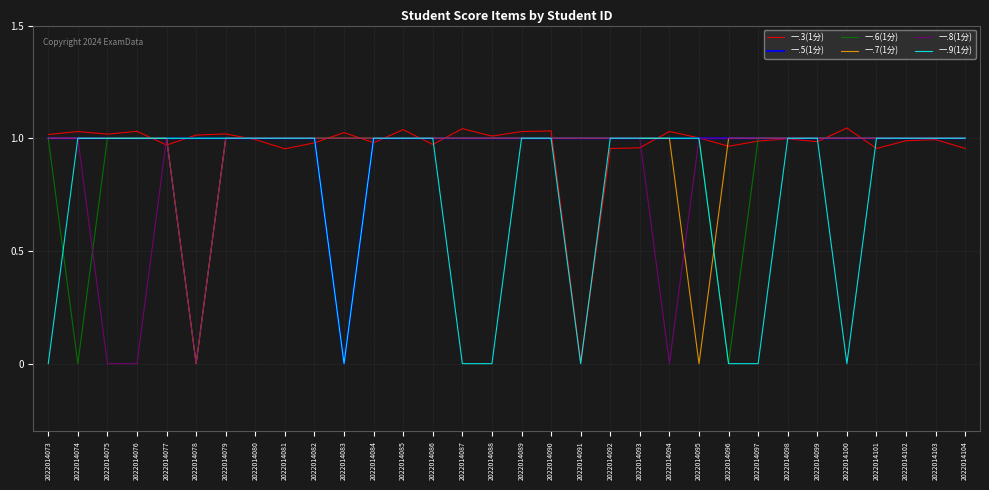

Reading left to right, extract all data points from this chart.

一.3(1分): 1.0	1.0	1.0	1.0	1.0	1.0	1.0	1.0	1.0	1.0	1.0	1.0	1.0	1.0	1.0	1.0	1.0	1.0	0.0	1.0	1.0	1.0	1.0	1.0	1.0	1.0	1.0	1.0	1.0	1.0	1.0	1.0
一.5(1分): 1.0	1.0	1.0	1.0	1.0	1.0	1.0	1.0	1.0	1.0	0.0	1.0	1.0	1.0	1.0	1.0	1.0	1.0	1.0	1.0	1.0	1.0	1.0	1.0	1.0	1.0	1.0	1.0	1.0	1.0	1.0	1.0
一.6(1分): 1.0	0.0	1.0	1.0	1.0	1.0	1.0	1.0	1.0	1.0	1.0	1.0	1.0	1.0	1.0	1.0	1.0	1.0	1.0	1.0	1.0	1.0	1.0	0.0	1.0	1.0	1.0	1.0	1.0	1.0	1.0	1.0
一.7(1分): 1.0	1.0	1.0	1.0	1.0	0.0	1.0	1.0	1.0	1.0	1.0	1.0	1.0	1.0	1.0	1.0	1.0	1.0	1.0	1.0	1.0	1.0	0.0	1.0	1.0	1.0	1.0	1.0	1.0	1.0	1.0	1.0
一.8(1分): 1.0	1.0	0.0	0.0	1.0	0.0	1.0	1.0	1.0	1.0	1.0	1.0	1.0	1.0	1.0	1.0	1.0	1.0	1.0	1.0	1.0	0.0	1.0	1.0	1.0	1.0	1.0	1.0	1.0	1.0	1.0	1.0
一.9(1分): 0.0	1.0	1.0	1.0	1.0	1.0	1.0	1.0	1.0	1.0	0.0	1.0	1.0	1.0	0.0	0.0	1.0	1.0	0.0	1.0	1.0	1.0	1.0	0.0	0.0	1.0	1.0	0.0	1.0	1.0	1.0	1.0